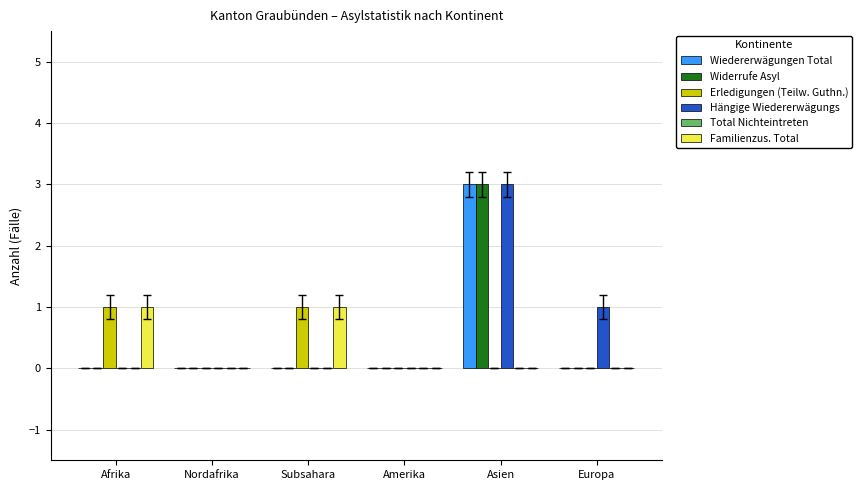

Does the chart contain stacked bars?

No